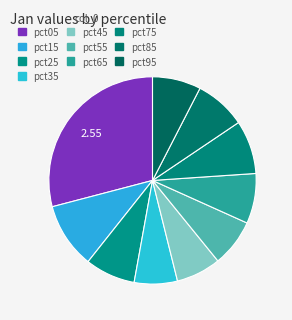

To the nearest percent, what is the difference between the pct15 and pct85 slice percentages?

2%